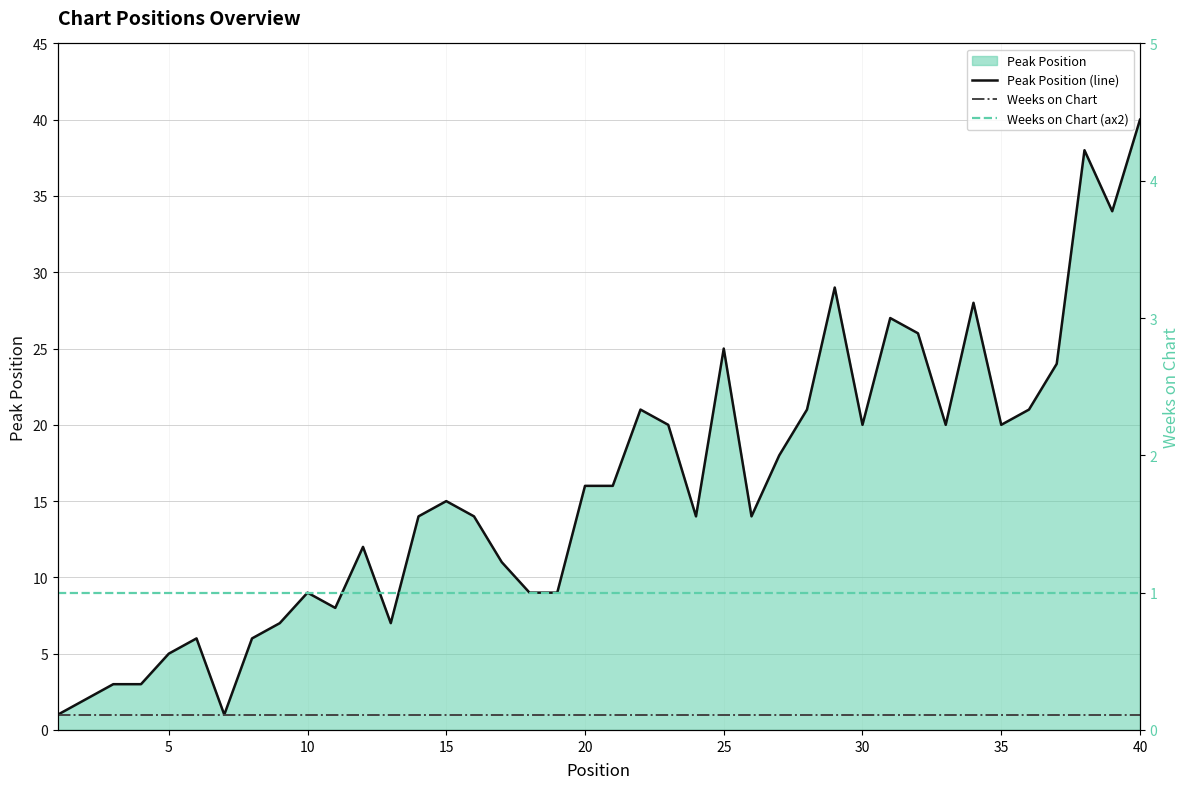

Read the Weeks on Chart value at 15.

1